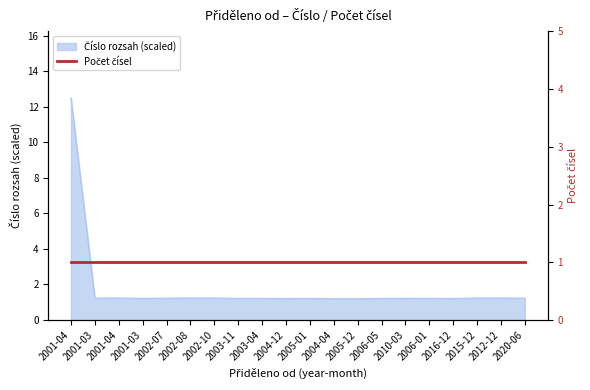

List the labels in order of value, smallest first.

2004-04, 2005-12, 2004-12, 2016-12, 2005-01, 2006-05, 2003-11, 2003-04, 2001-03, 2006-01, 2010-03, 2002-07, 2020-06, 2001-03, 2001-04, 2015-12, 2012-12, 2002-08, 2002-10, 2001-04